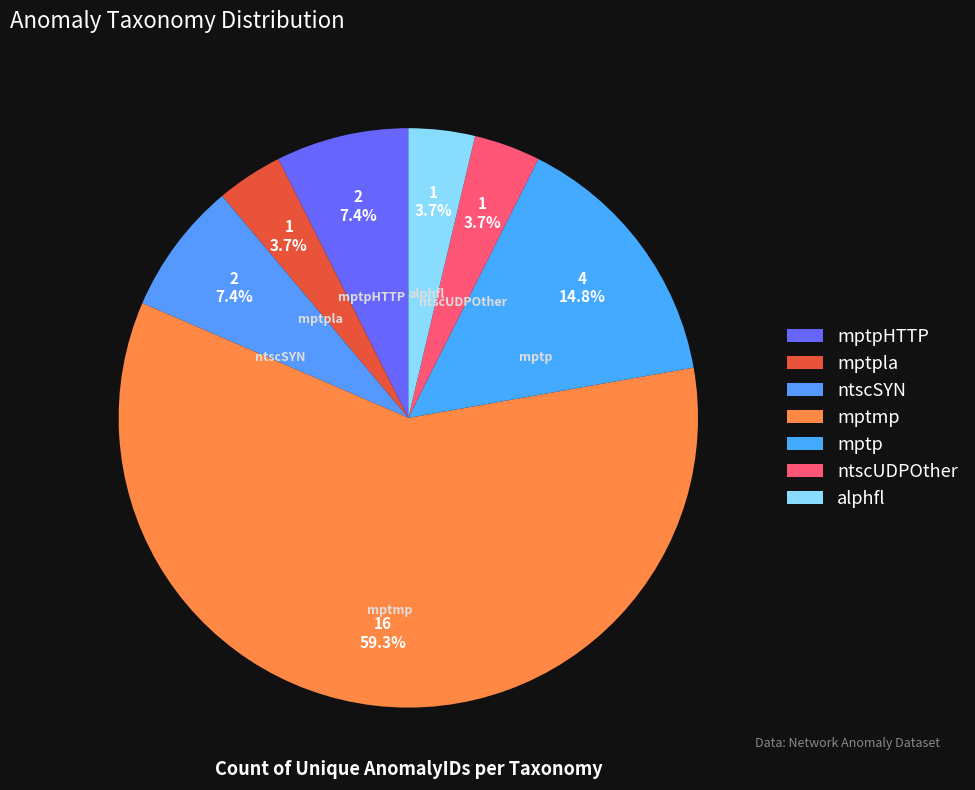

To the nearest percent, what is the average slice percentage?

14%